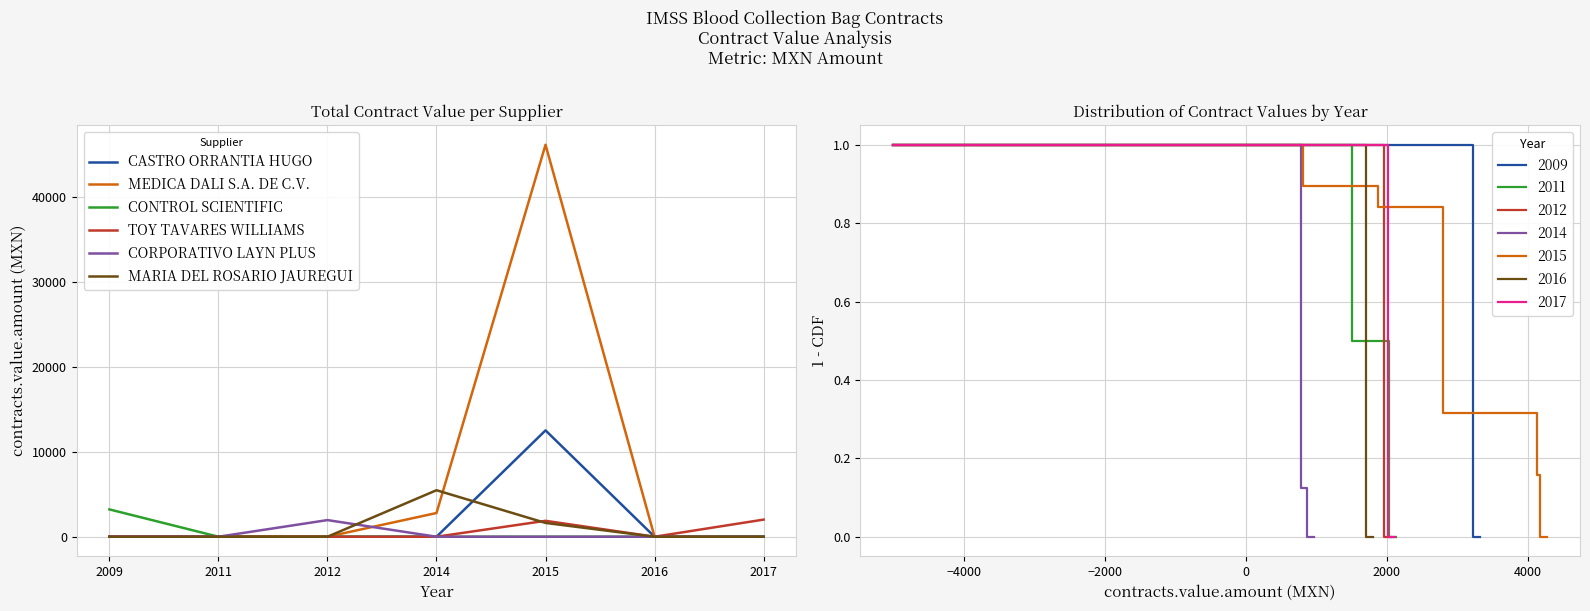

At which label does CASTRO ORRANTIA HUGO reach its peak?

2015